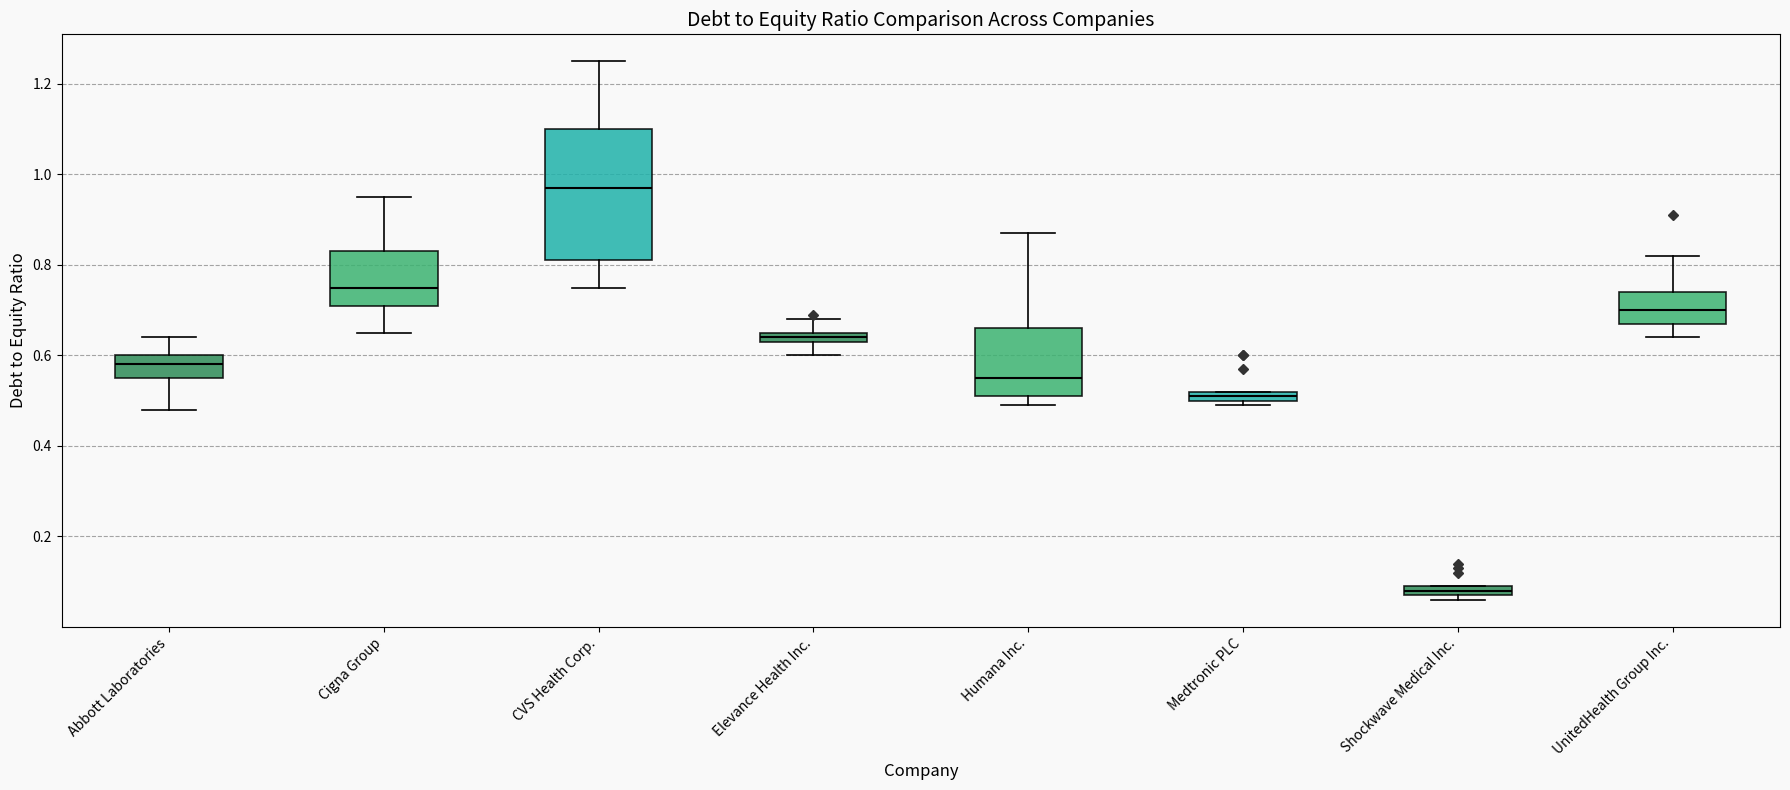

Where is the lower edge of the box for Humana Inc. on the y-axis? The values are not printed on the chart, so give them approximately, as read against the axis.

0.52